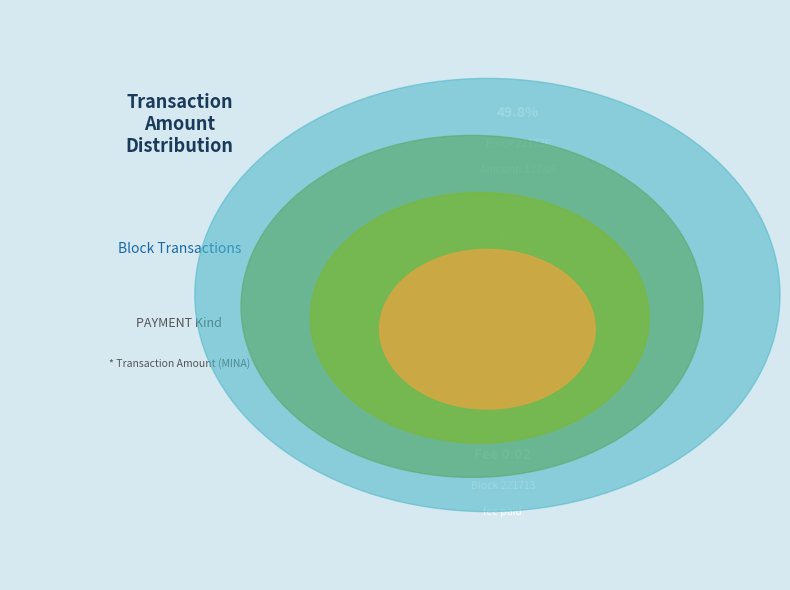

Is it true that 221713 is 65% of the pie?

False